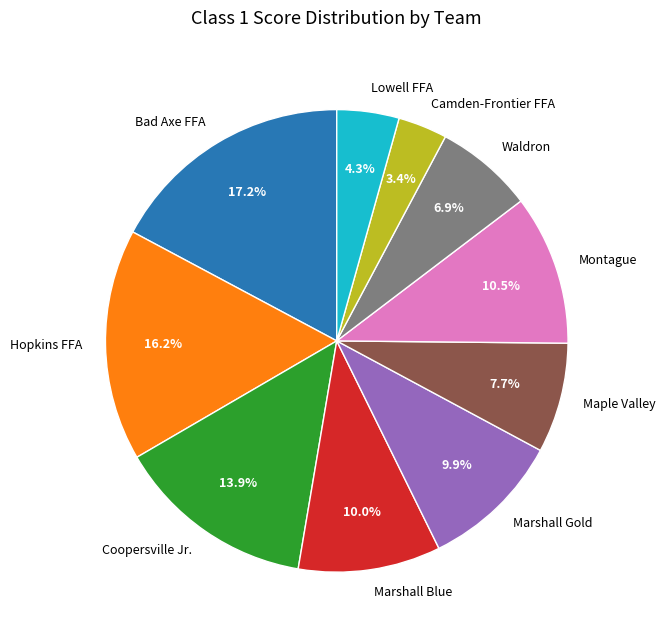

Does Maple Valley represent more than half of the total?

No